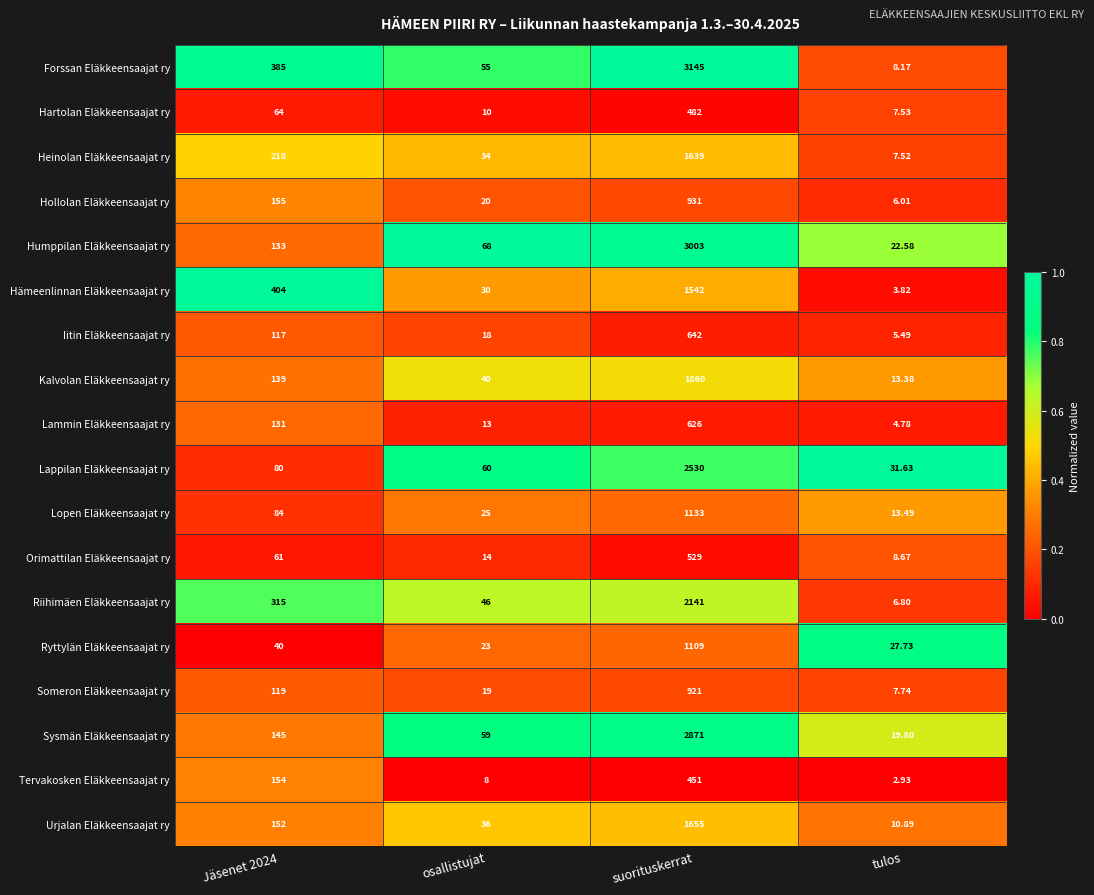

At which category is the sum across all series the highest?

suorituskerrat